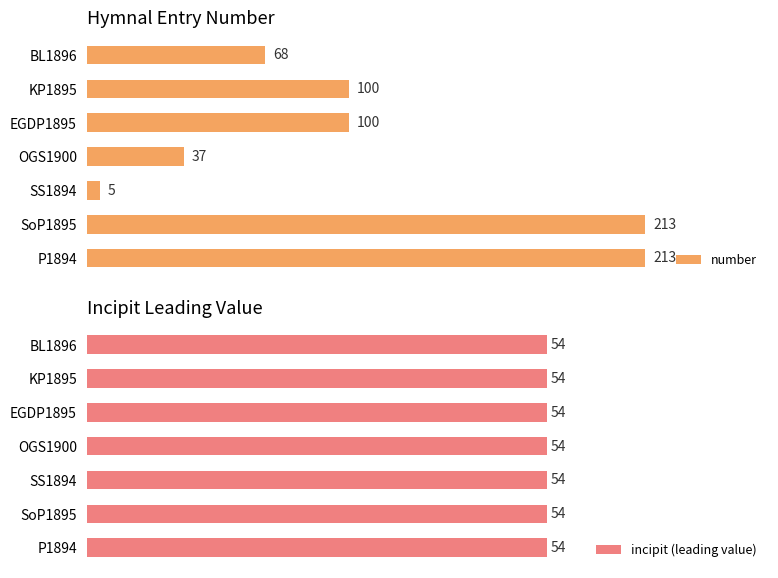

Which category has the lowest value in the number series?

SS1894